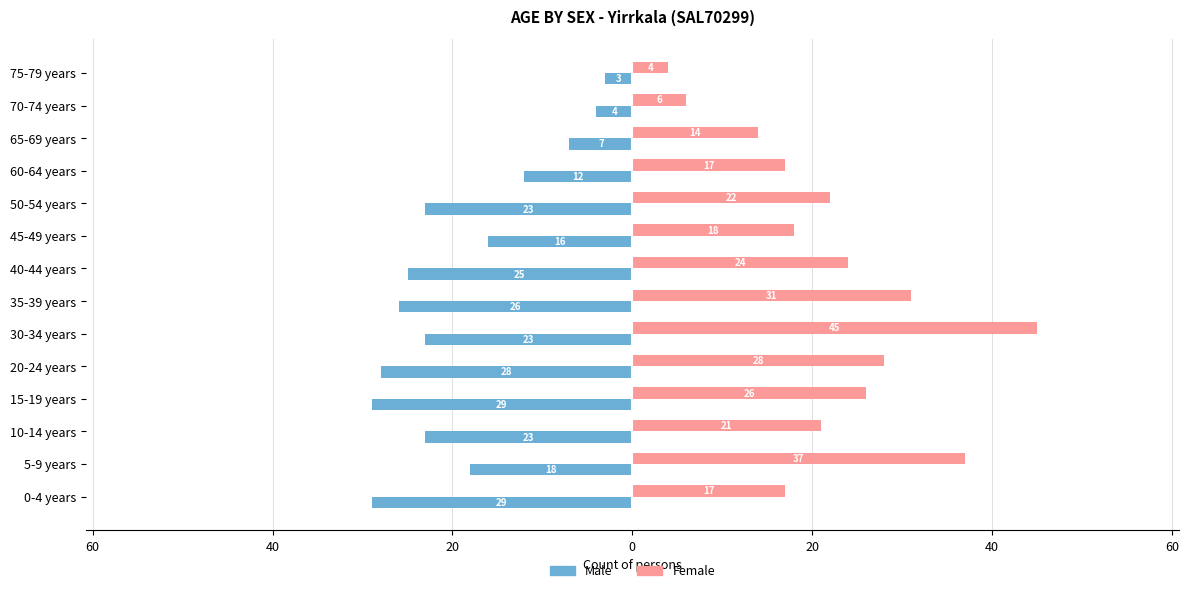

What are all the series names shown in the legend?

Male, Female